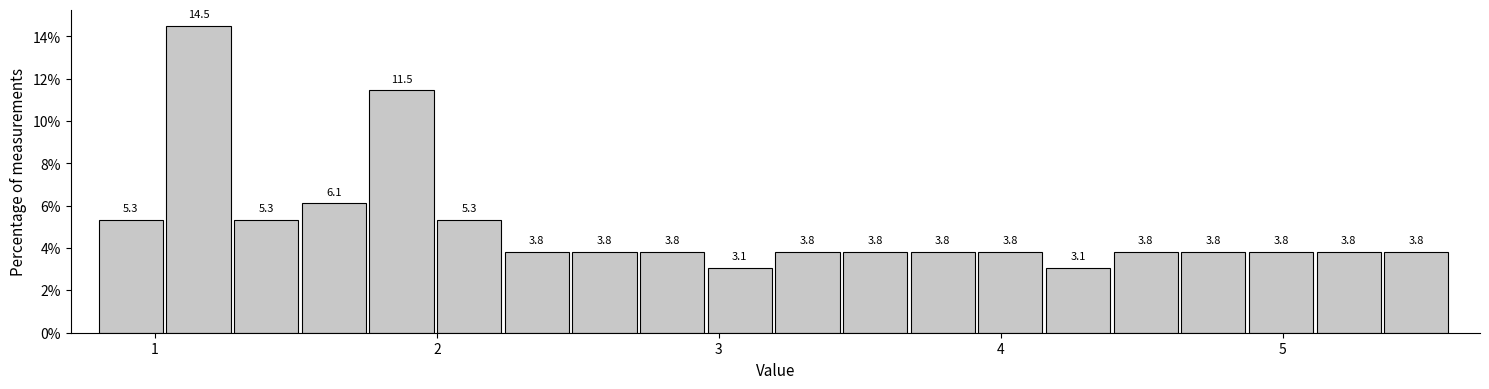

Read against the x-axis, roughly where is the centre of the tallest bar?

1.2